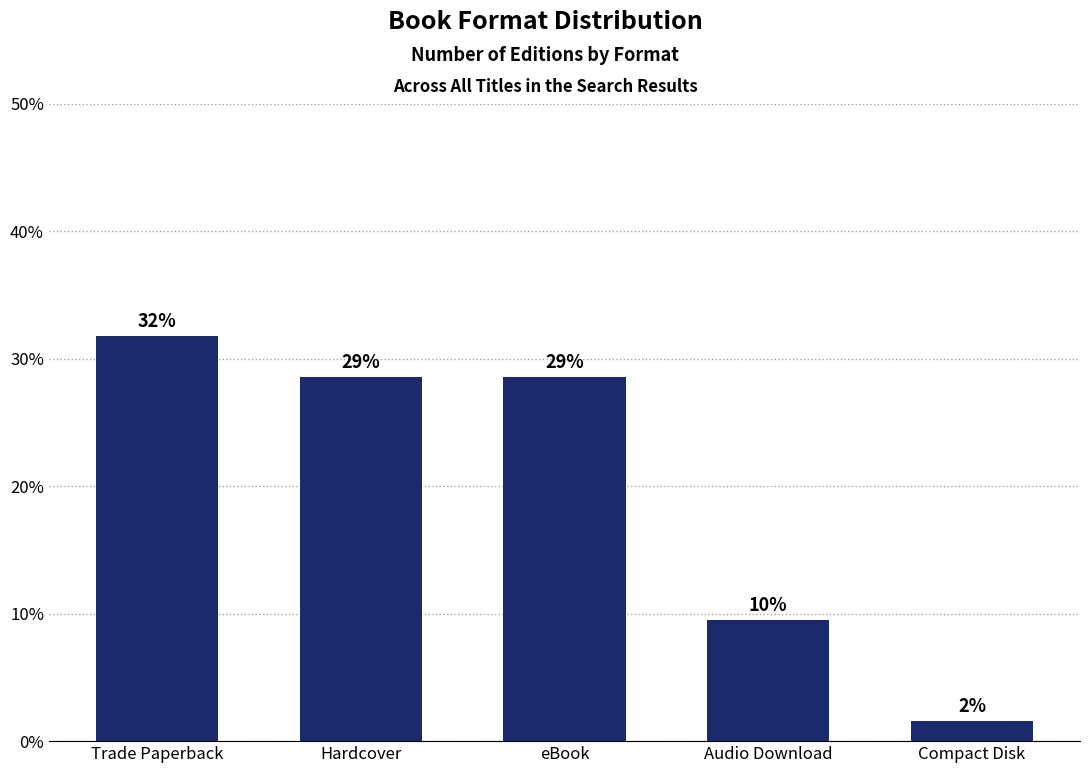

What is the sum of all values?

100.0